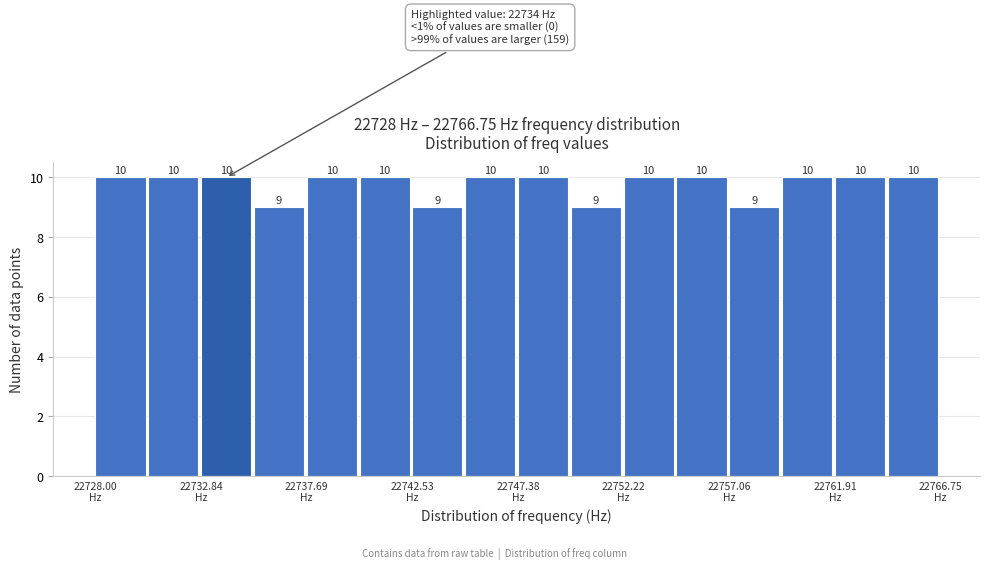

Reading left to right, transcribe this chart: for each bar, give the range it covers on the x-axis and its height. The bar edges are not printed on the chart, so give them approximately, as read against the axis.

22728.0 to 22730.5: 10
22730.5 to 22733.0: 10
22733.0 to 22735.5: 10
22735.5 to 22737.5: 9
22737.5 to 22740.0: 10
22740.0 to 22742.5: 10
22742.5 to 22745.0: 9
22745.0 to 22747.5: 10
22747.5 to 22750.0: 10
22750.0 to 22752.0: 9
22752.0 to 22754.5: 10
22754.5 to 22757.0: 10
22757.0 to 22759.5: 9
22759.5 to 22762.0: 10
22762.0 to 22764.5: 10
22764.5 to 22767.0: 10